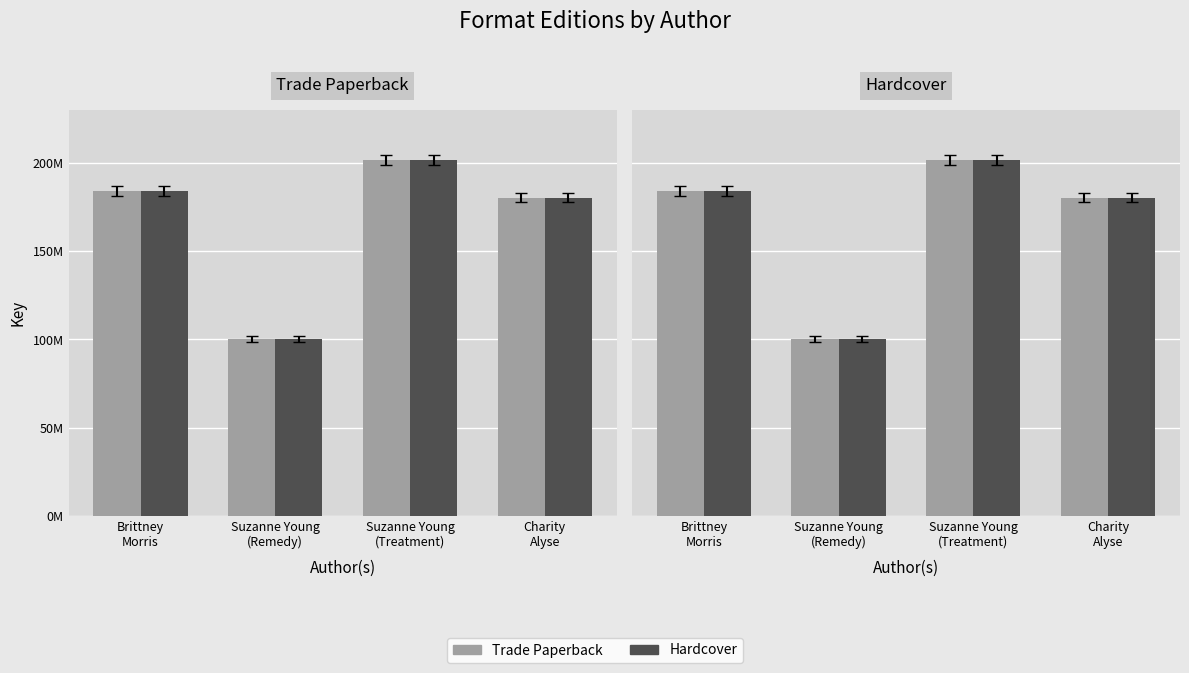

Reading right to left, what are all the values shown in this chart?

Trade Paperback: Charity
Alyse=180476679	Suzanne Young
(Treatment)=201808727	Suzanne Young
(Remedy)=100274867	Brittney
Morris=184295731
Hardcover: Charity
Alyse=180476679	Suzanne Young
(Treatment)=201808727	Suzanne Young
(Remedy)=100274867	Brittney
Morris=184295731